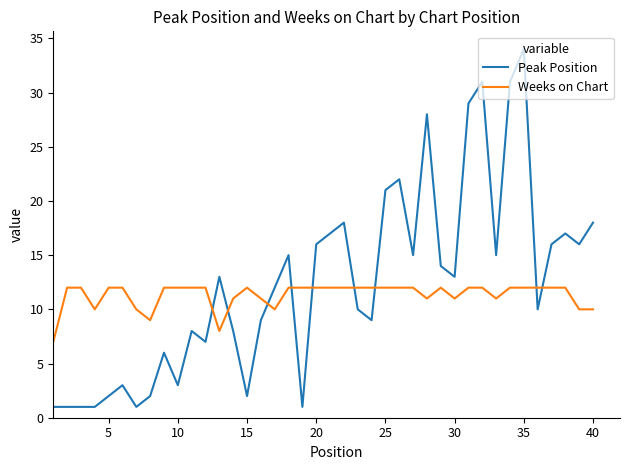

Which series has the widest spread of values?

Peak Position